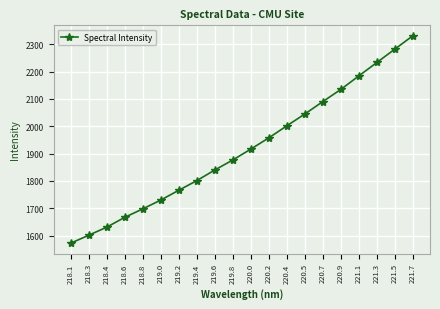

What is the greatest value displayed?

2331.0